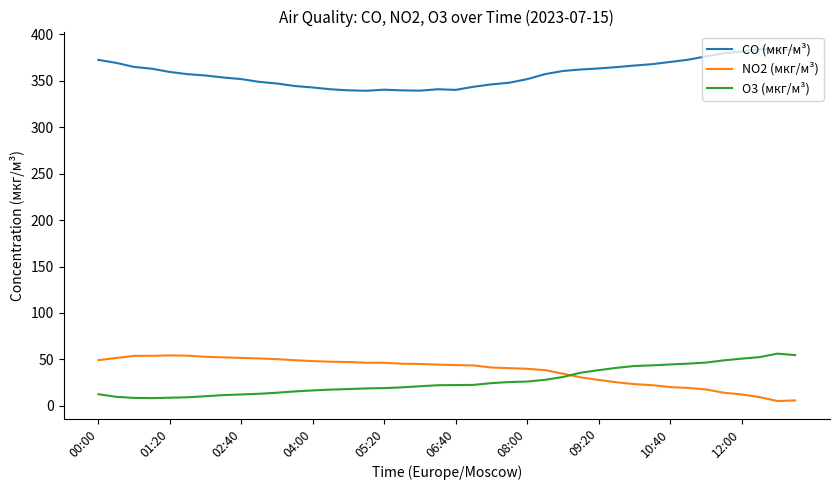

True or false: CO (мкг/м³) and NO2 (мкг/м³) cross at least once.

False